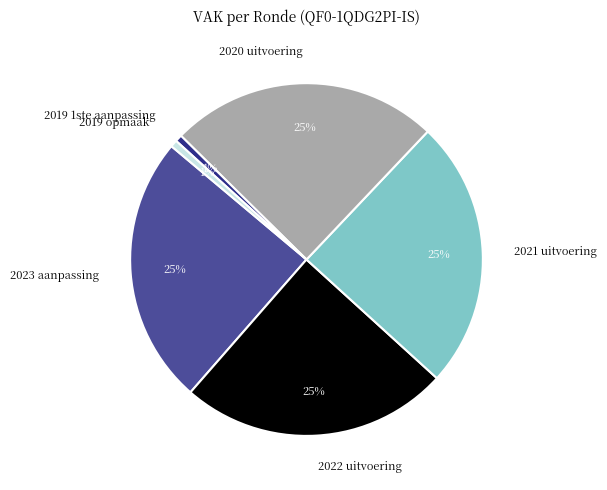

Is the sum of 2019 opmaak and 2022 uitvoering greater than half?

No